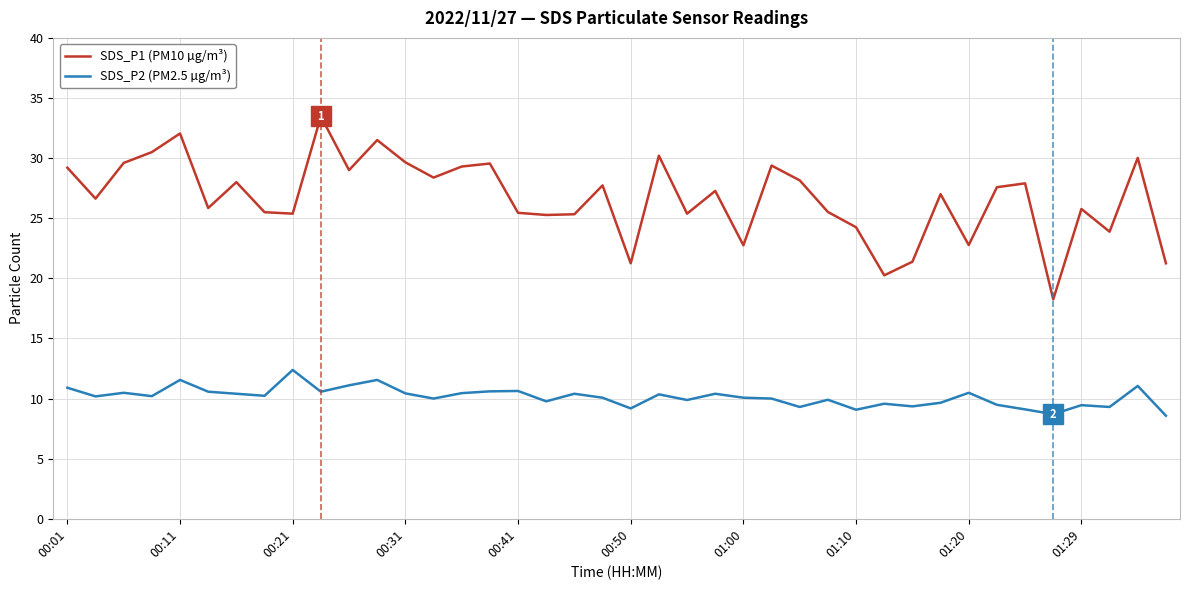

Which series has the largest total across all categories?

SDS_P1 (PM10 µg/m³)